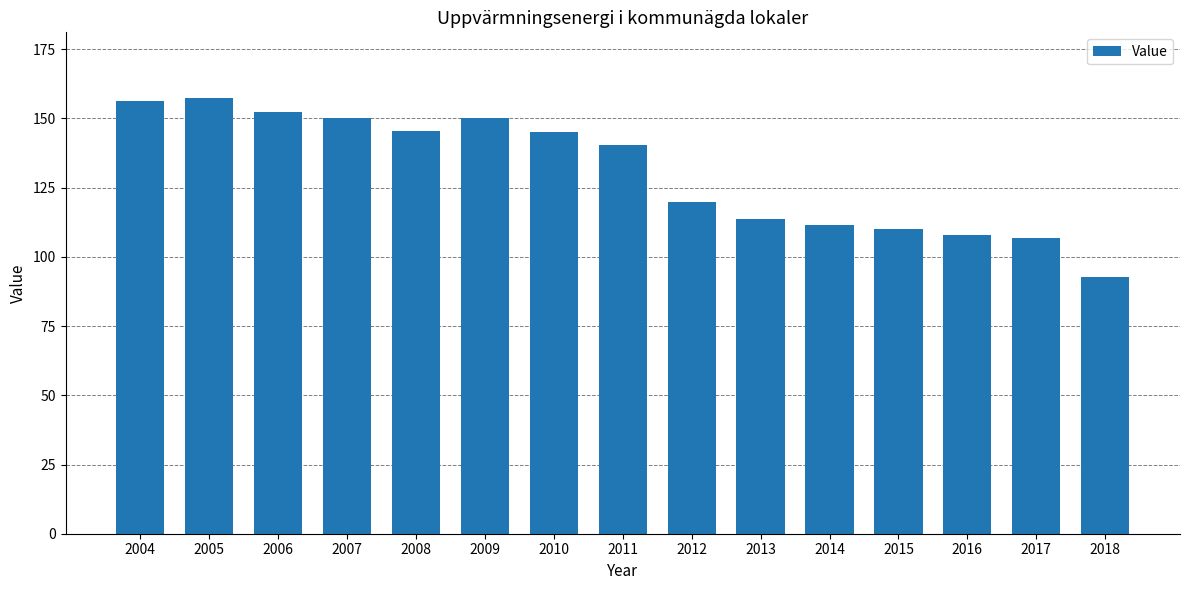

What is the smallest value displayed?

92.9